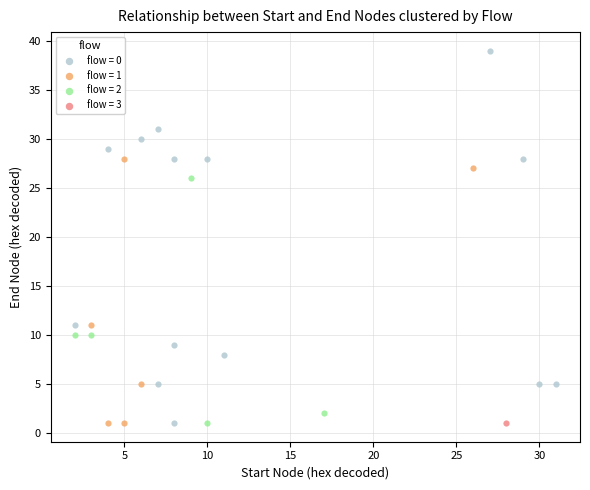

What are all the series names shown in the legend?

flow = 0, flow = 1, flow = 2, flow = 3